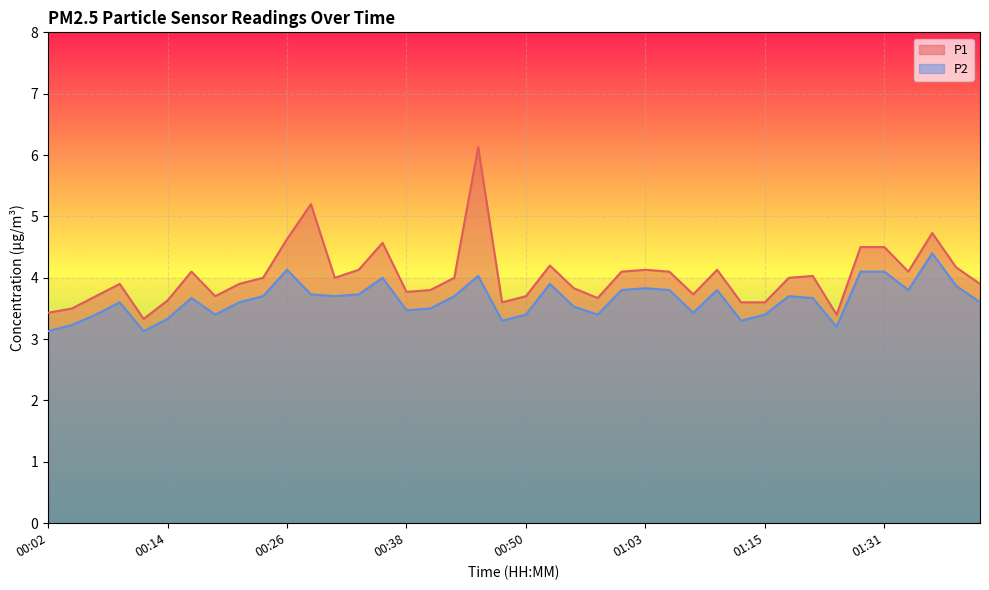

Which series has the largest total across all categories?

P1